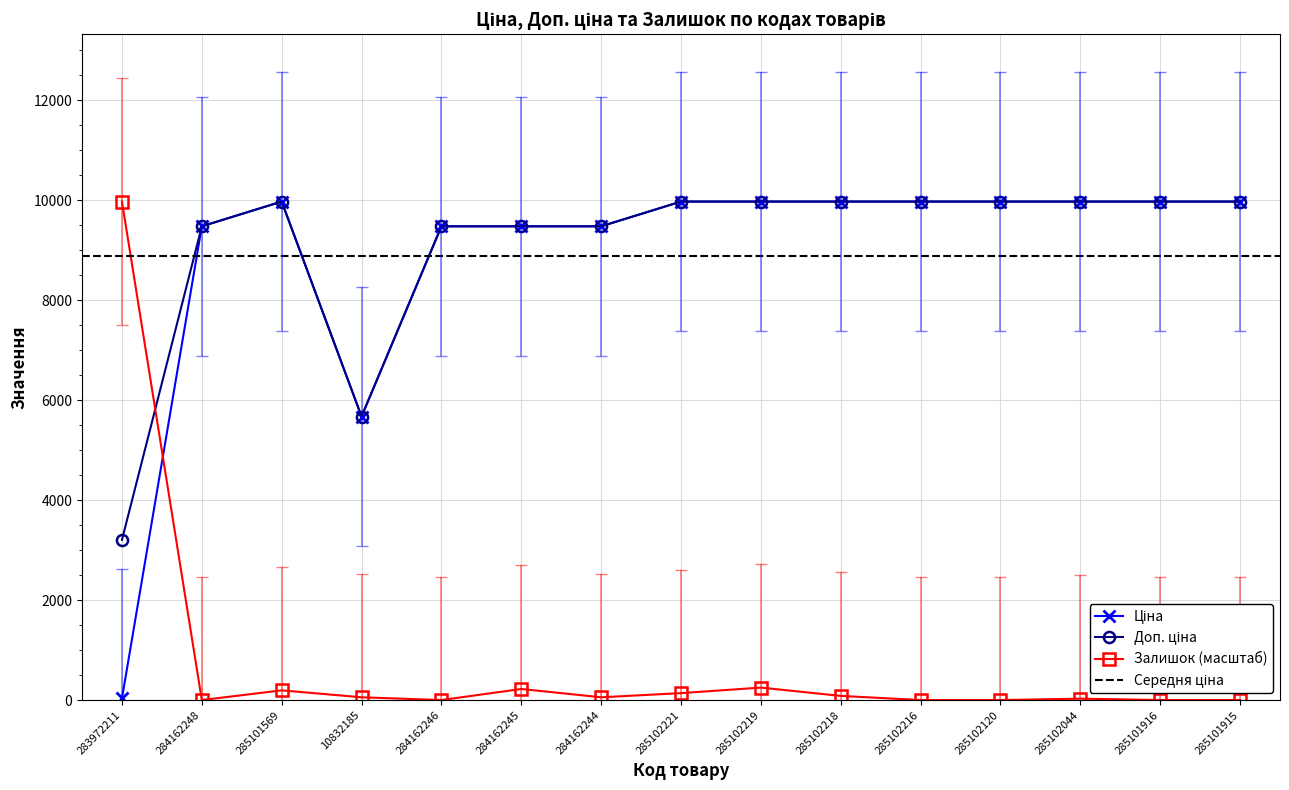

After their last crossing, which series has the higher values: Залишок or Ціна?

Ціна